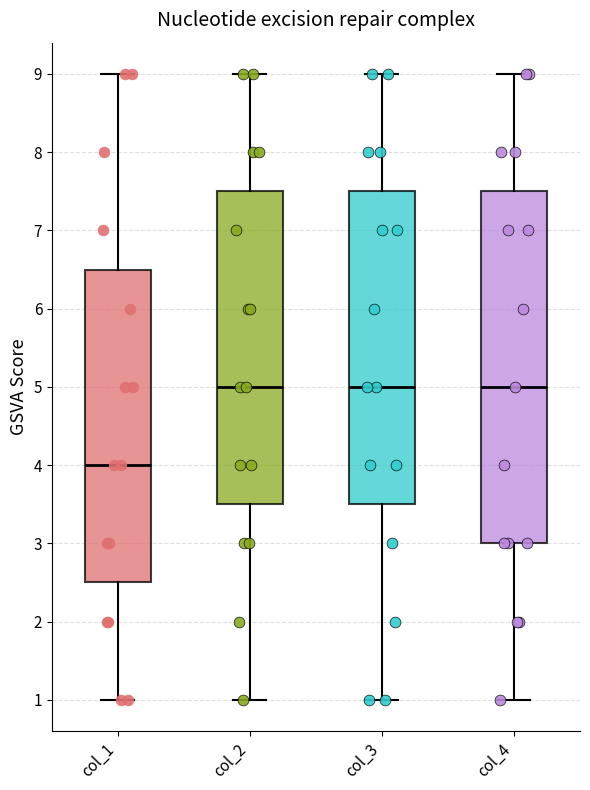

Where is the upper edge of the box for col_3 on the y-axis? The values are not printed on the chart, so give them approximately, as read against the axis.

7.5